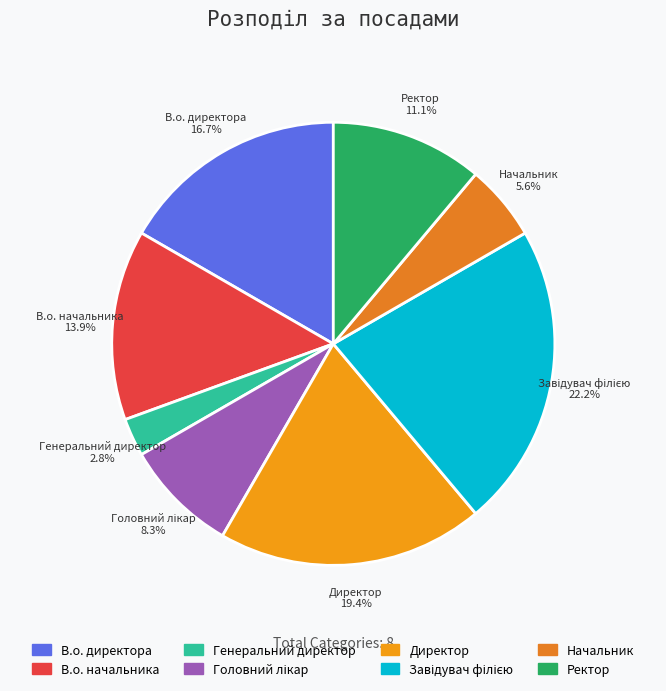

Which category has the smallest portion of the pie?

Генеральний директор